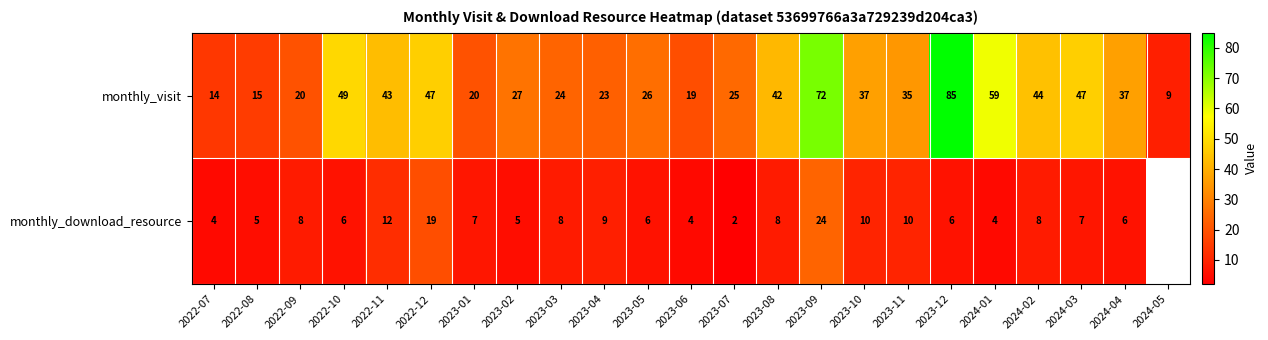

What is the total value across all series at 2023-12?

91